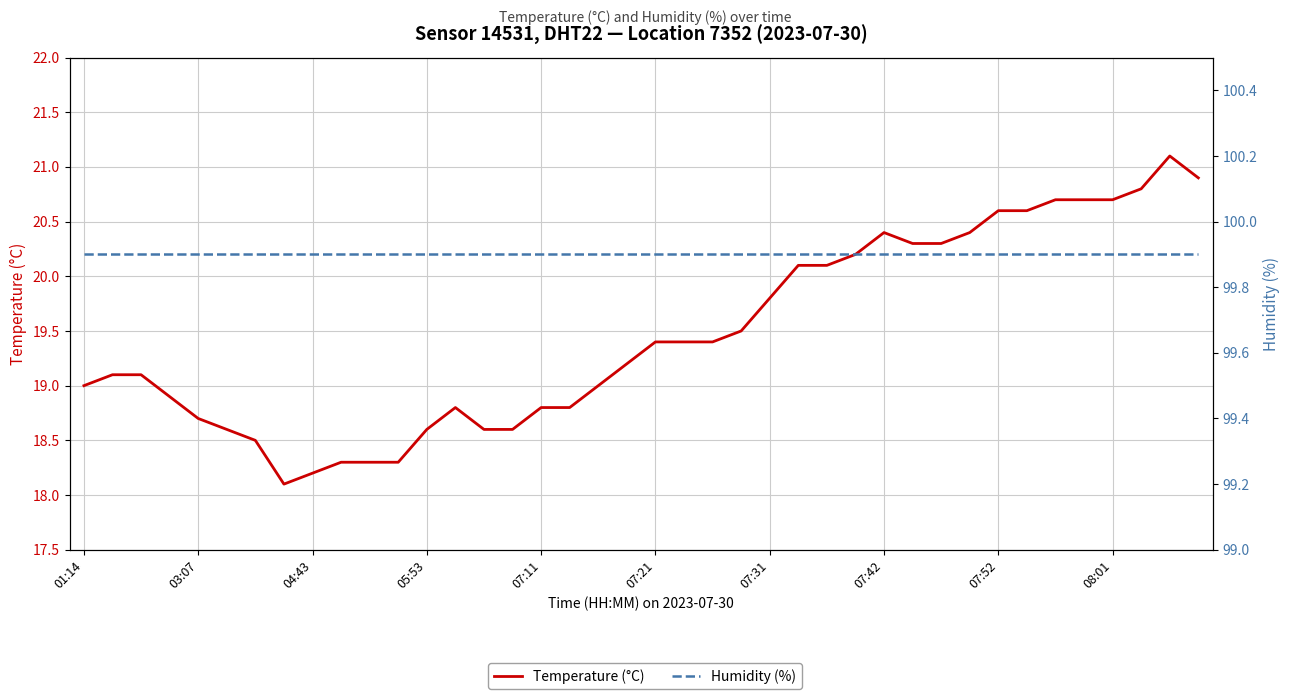

Is it true that Temperature (°C) equals 31.9 at 14?

False